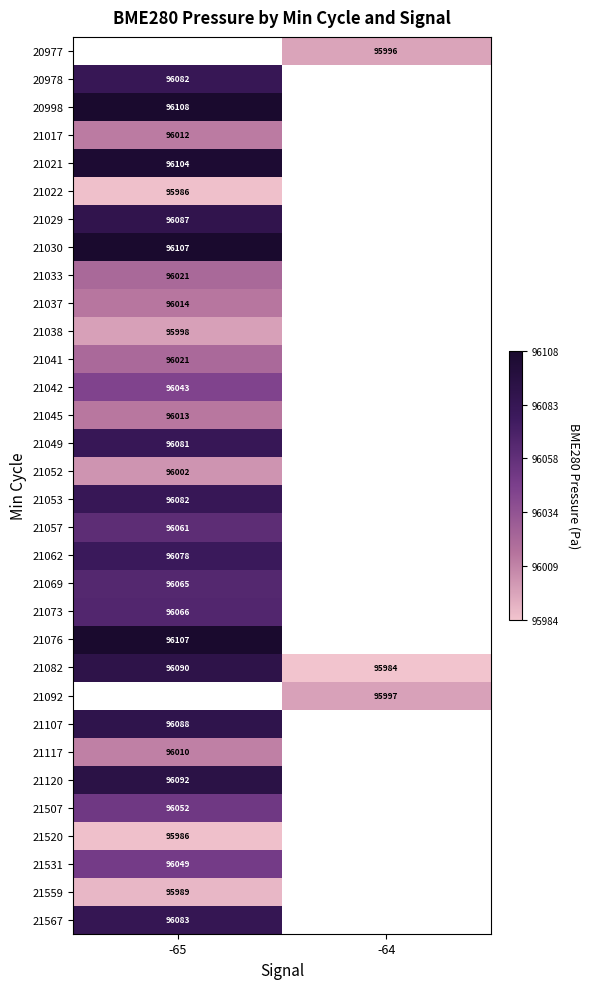

Which label corresponds to the largest value in the chart?

-65